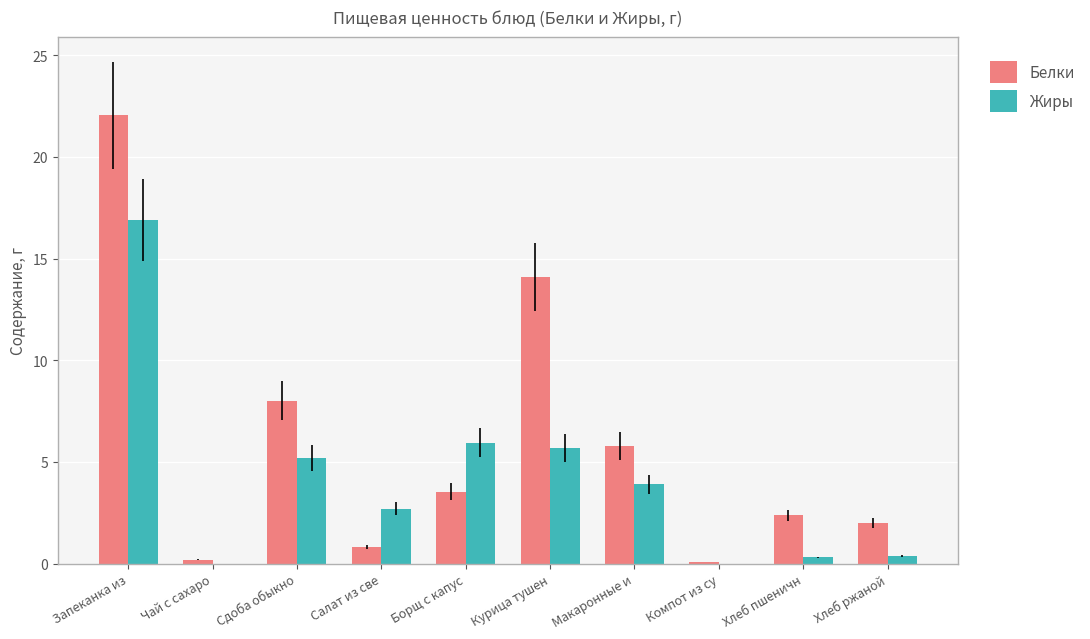

Is it true that Жиры equals 5.9 at Борщ с капус?

True